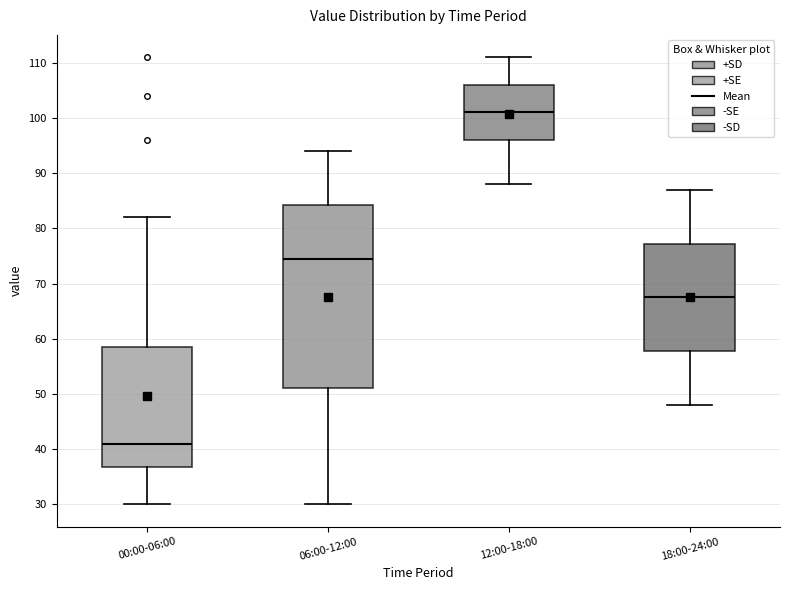

Reading left to right, transcribe this box plot: for each box, give where its median line is, the range the box spans, and where its two whiskers end, as read against the y-axis. The values are not printed on the chart, so give them approximately, as read against the axis.

00:00-06:00: median 41, box 37 to 59, whiskers 30 to 82
06:00-12:00: median 75, box 51 to 84, whiskers 30 to 94
12:00-18:00: median 101, box 96 to 106, whiskers 88 to 111
18:00-24:00: median 68, box 58 to 77, whiskers 48 to 87